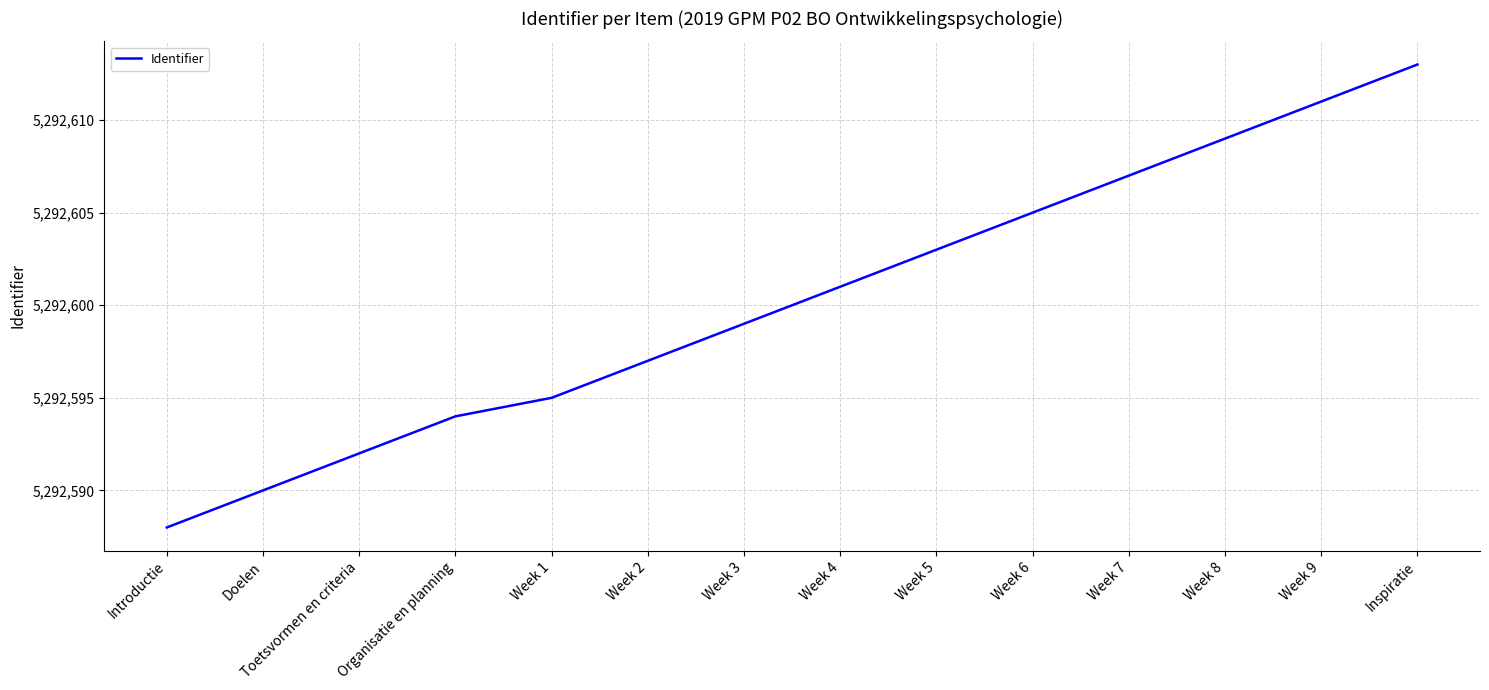

Is it true that the value at Toetsvormen en criteria is 5292592?

True